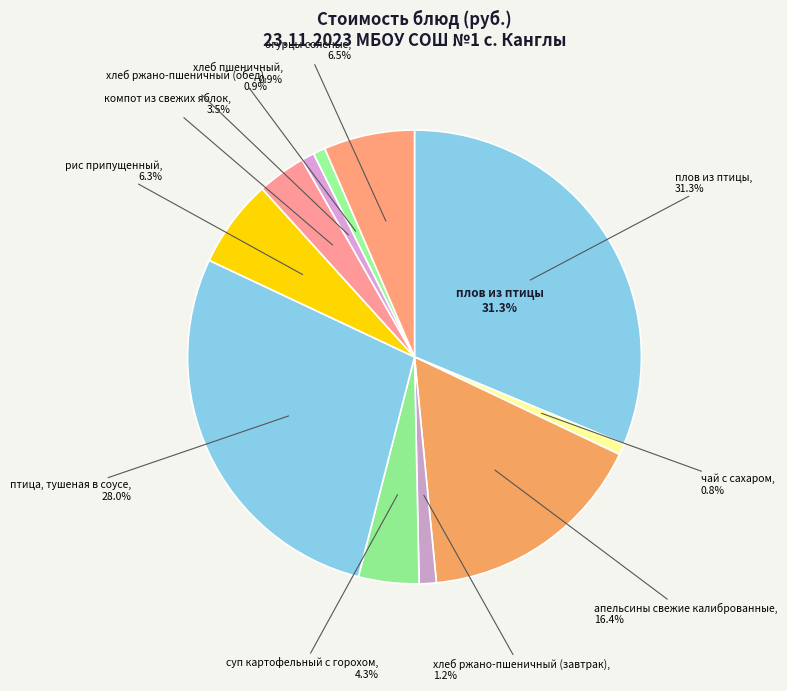

Is it true that хлеб ржано-пшеничный (завтрак) is 1% of the pie?

True